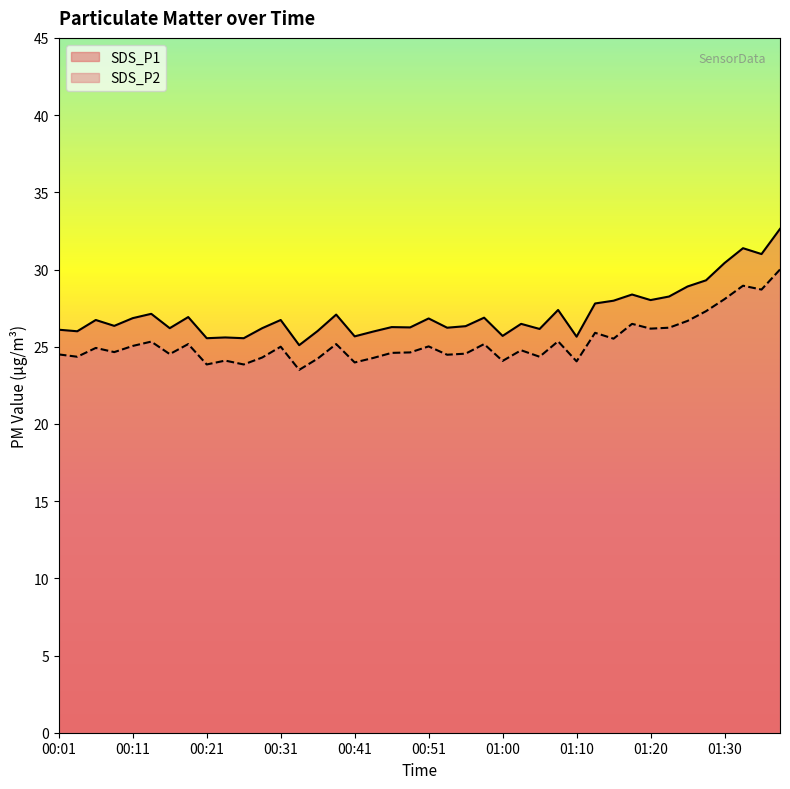

At which label is SDS_P2 closest to 26?

01:13